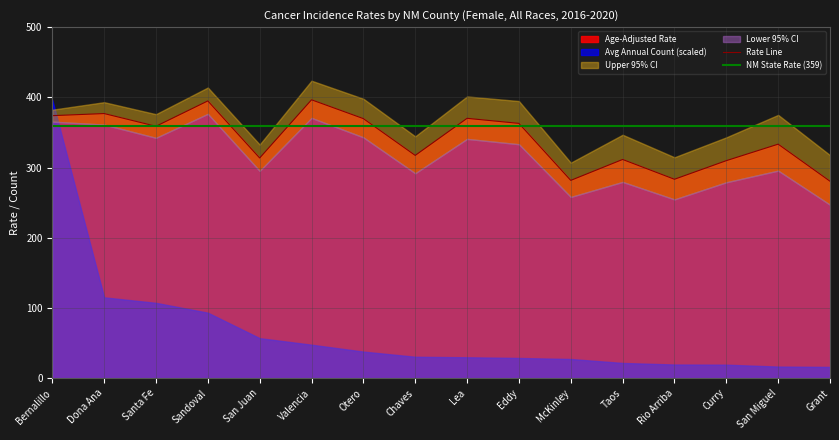

Is the value of NM State Rate (359) at San Juan greater than the value of Rate Line at Taos?

Yes